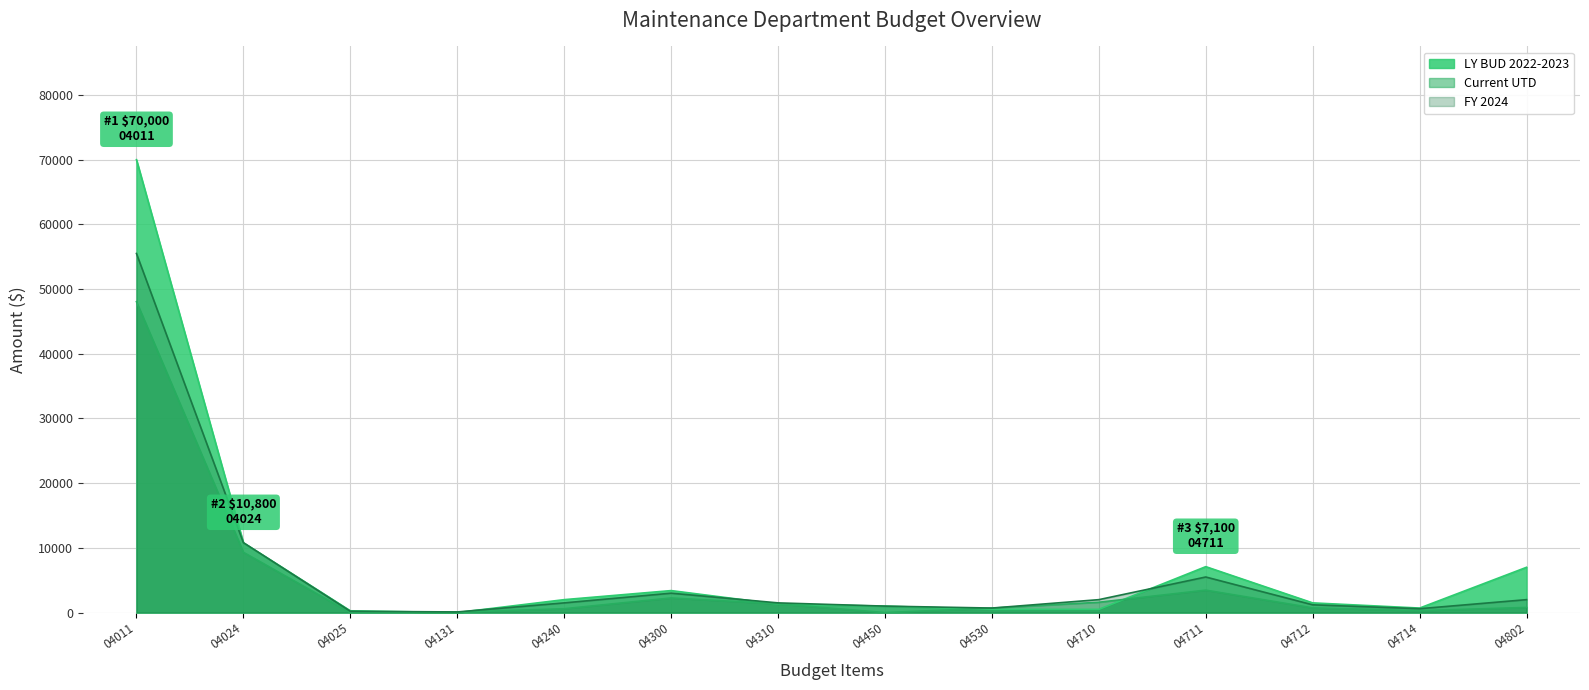

What is the greatest value displayed?

70000.0